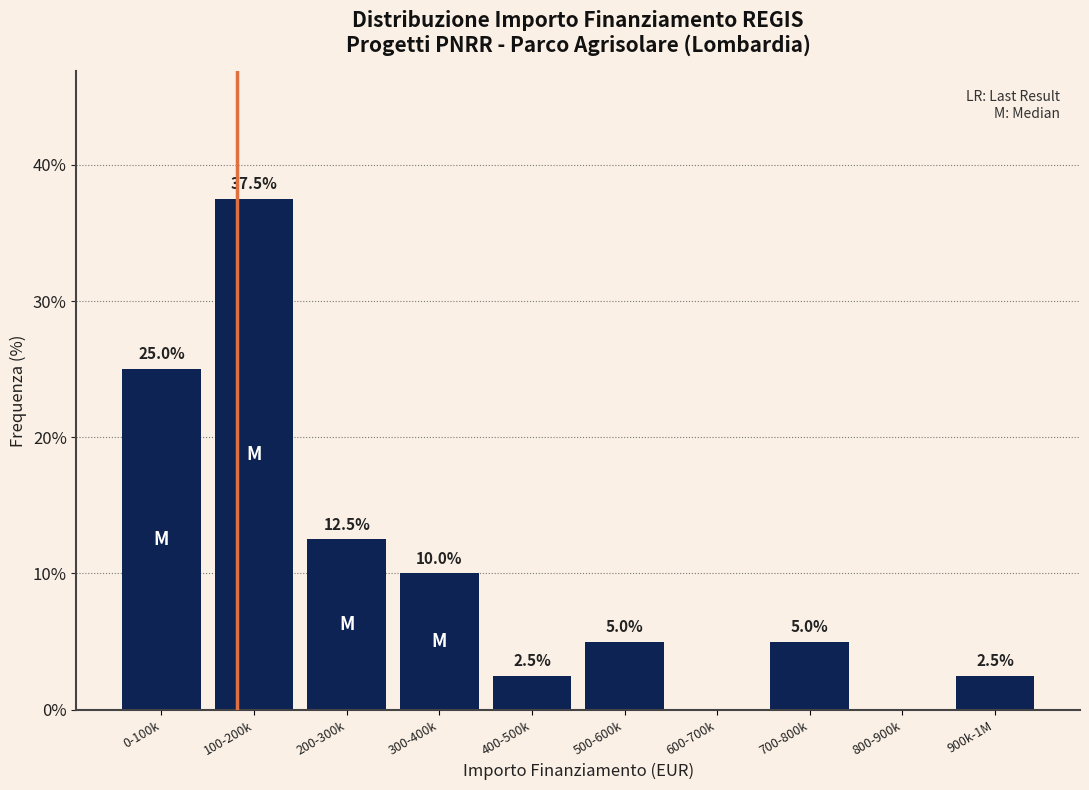

Reading right to left, what are all the values shown in this chart?

900k-1M=2.5	800-900k=0.0	700-800k=5.0	600-700k=0.0	500-600k=5.0	400-500k=2.5	300-400k=10.0	200-300k=12.5	100-200k=37.5	0-100k=25.0